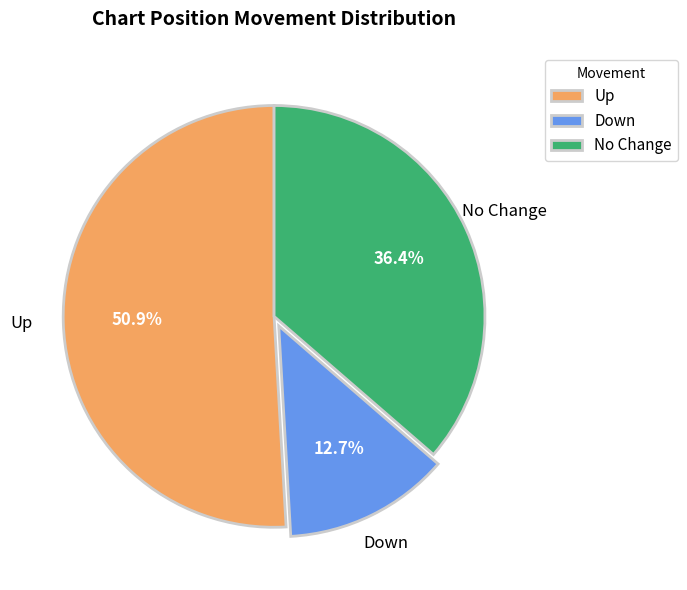

What is the smallest slice in the pie chart?

Down